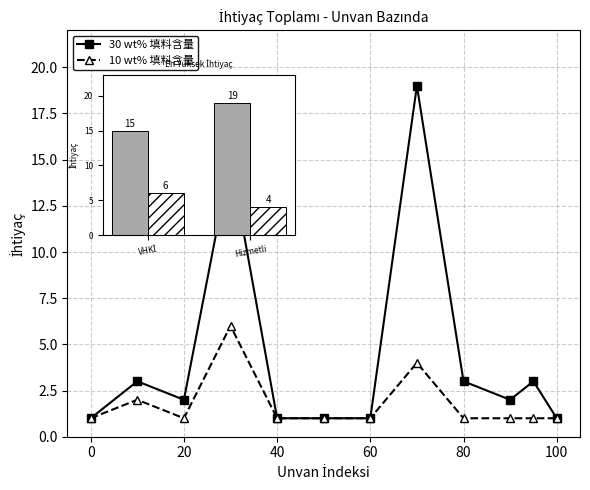

What is the value of the 10 wt% 填料含量 bar at the 2nd from the left?

4